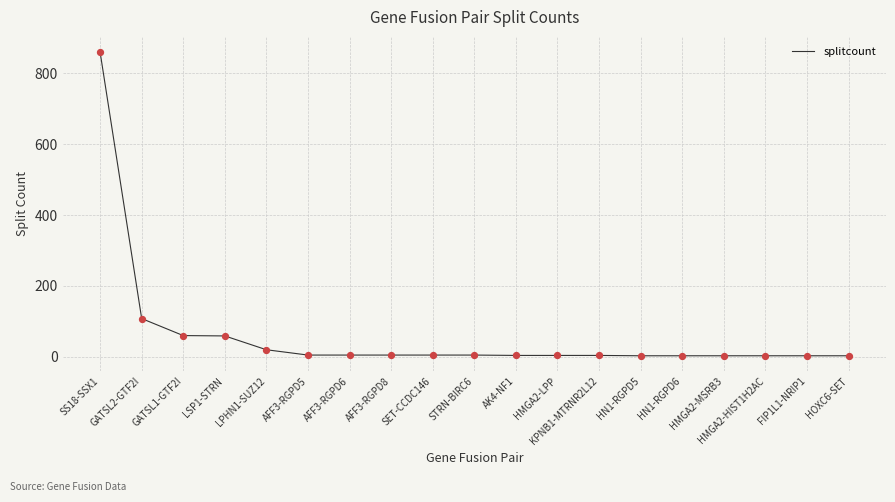

Between GATSL2-GTF2I and LPHN1-SUZ12, which is larger?

GATSL2-GTF2I